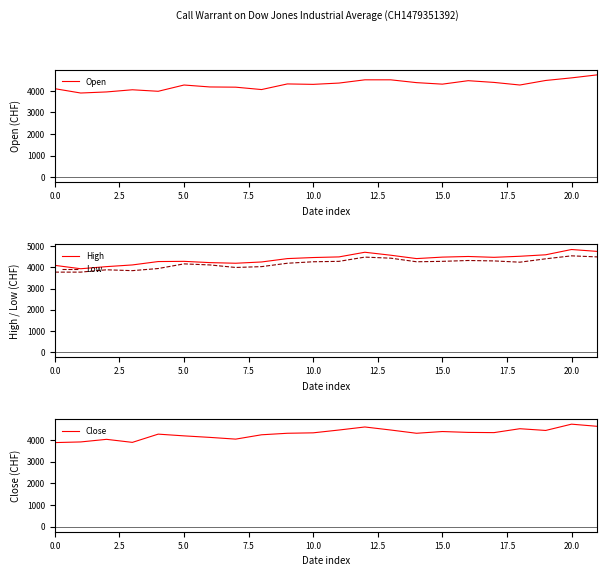

What is the sum of all Close values?

94330